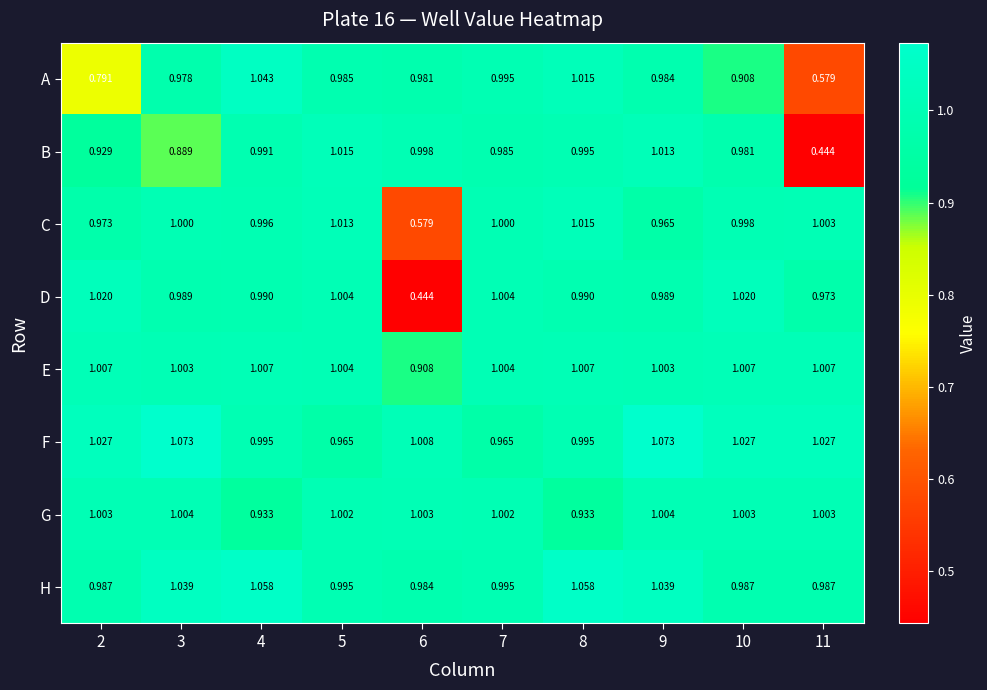

Which series has the largest total across all categories?

F